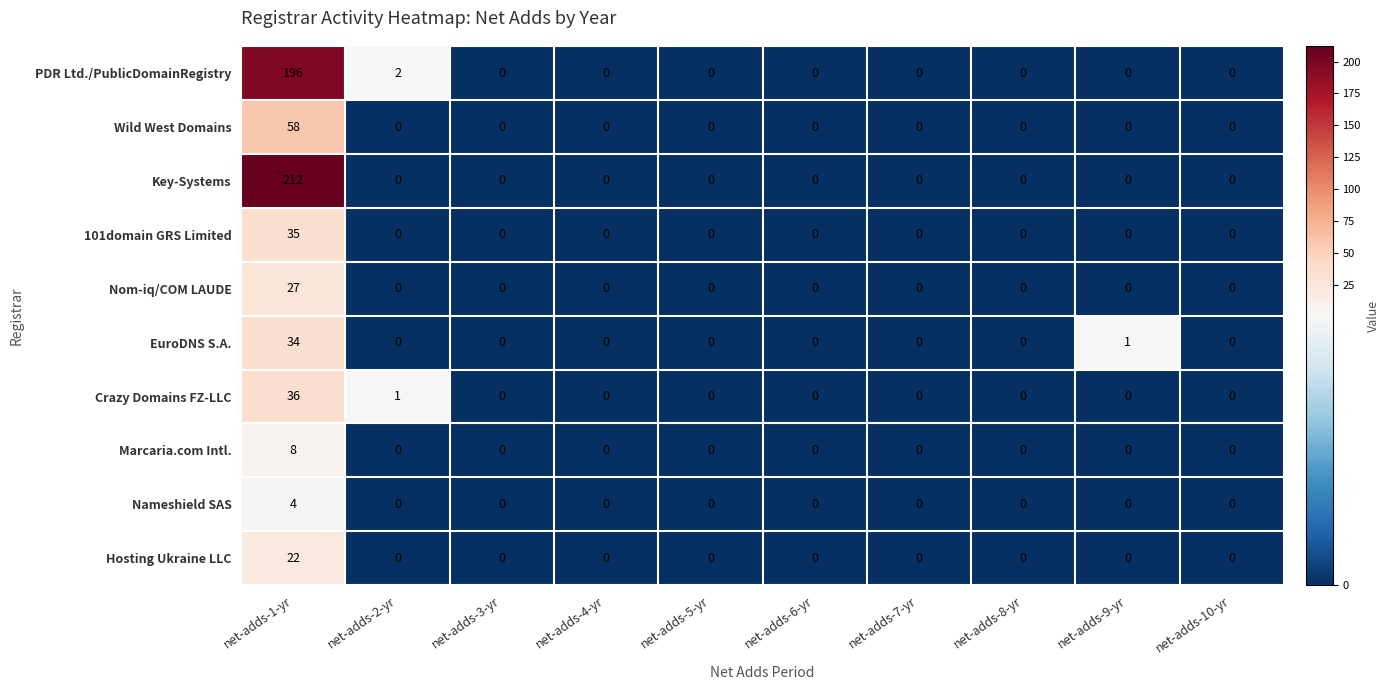

Count the number of data series in this chart.

10